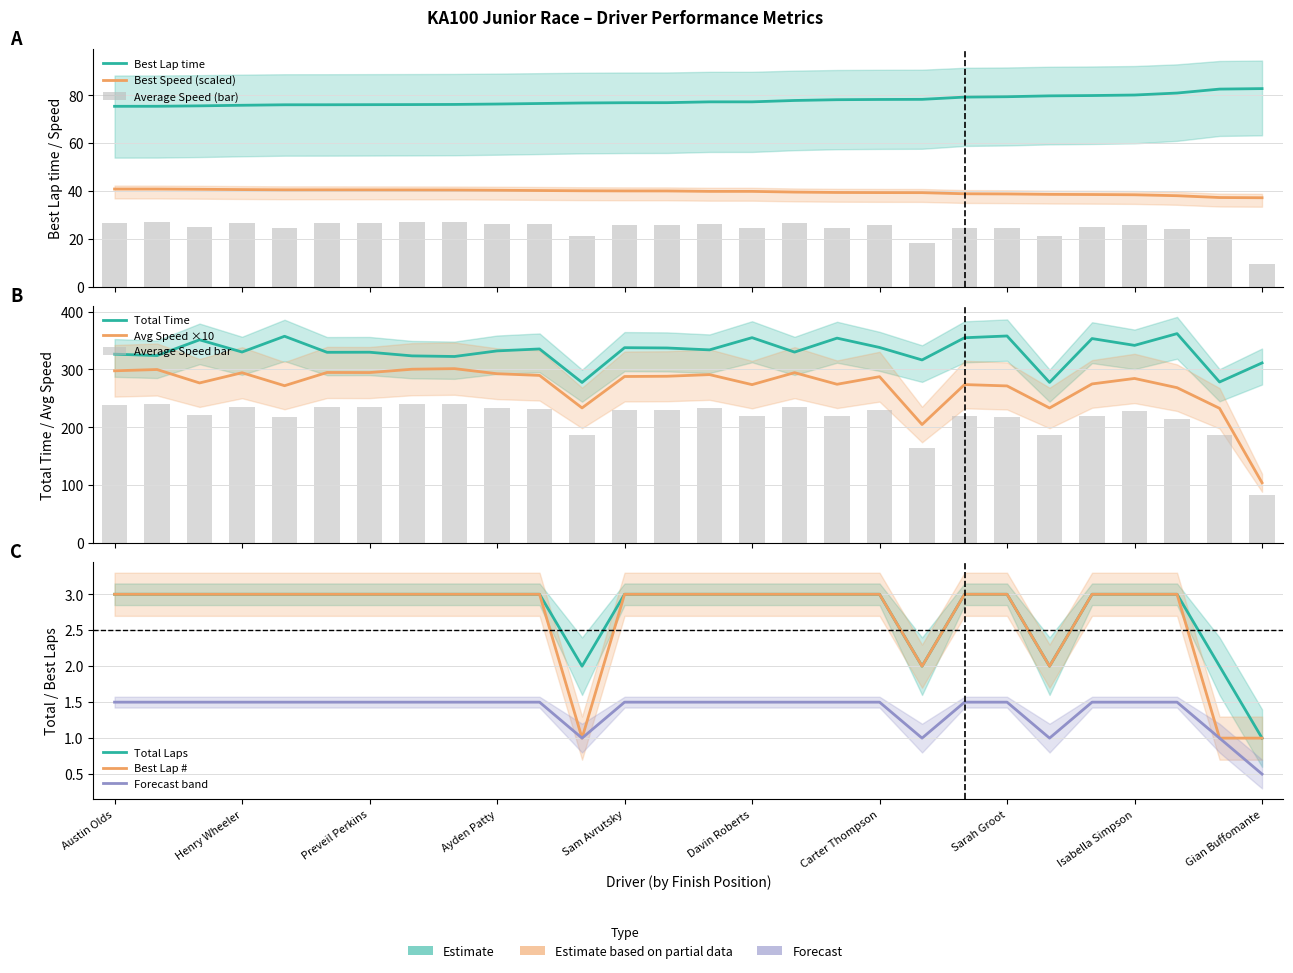

The value of Total Laps at Indy Andersen is 2.0. True or false?

True